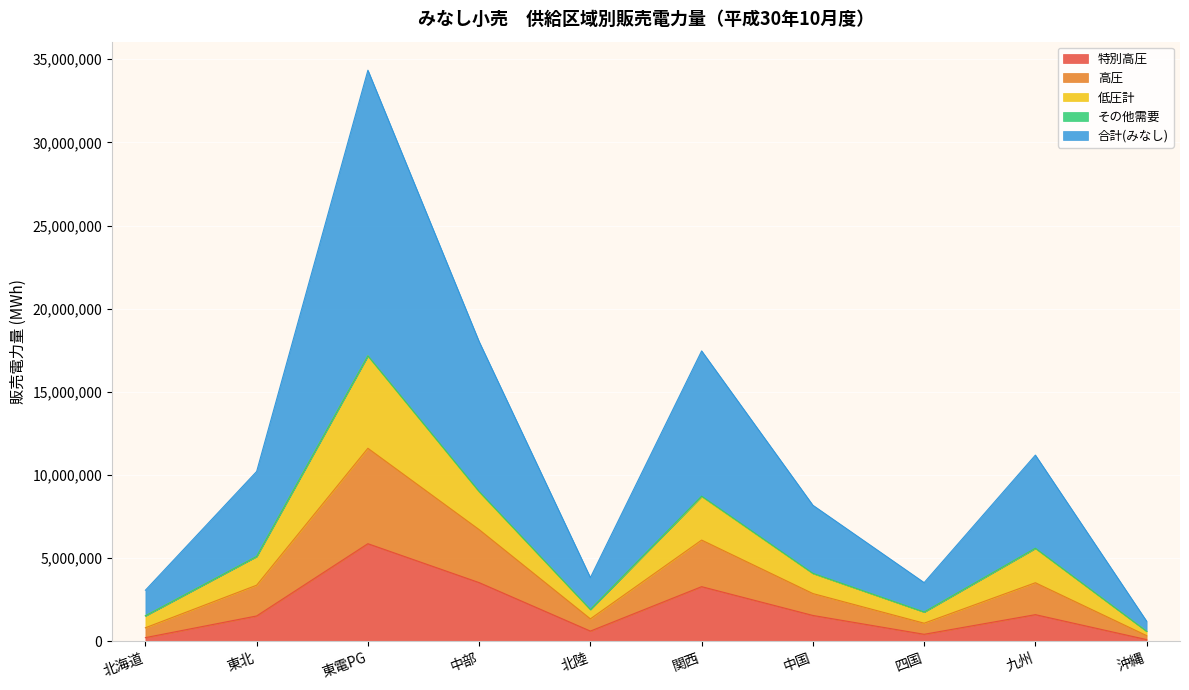

Is it true that 合計(みなし) equals 5249844 at 北海道?

False